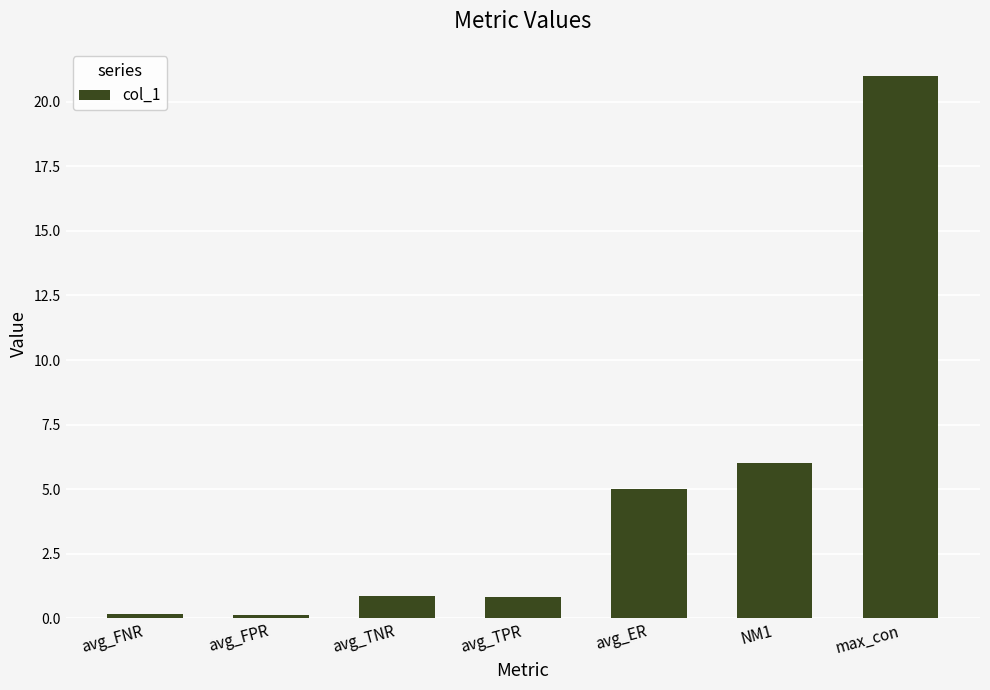

What is the maximum value shown in the chart?

21.0